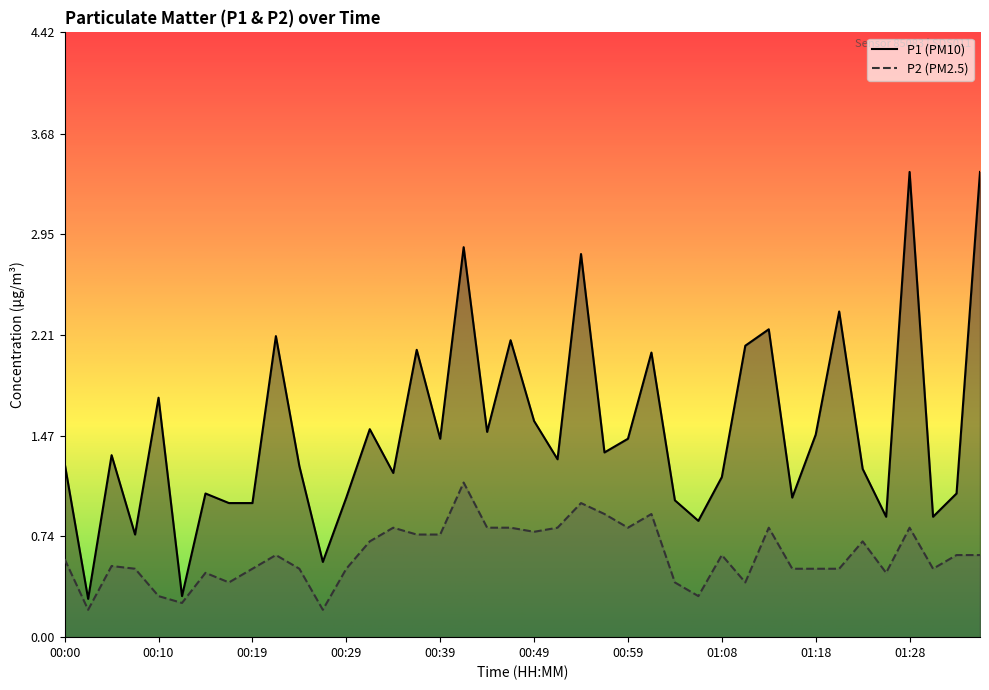

What is the average value of the P1 series?

1.5